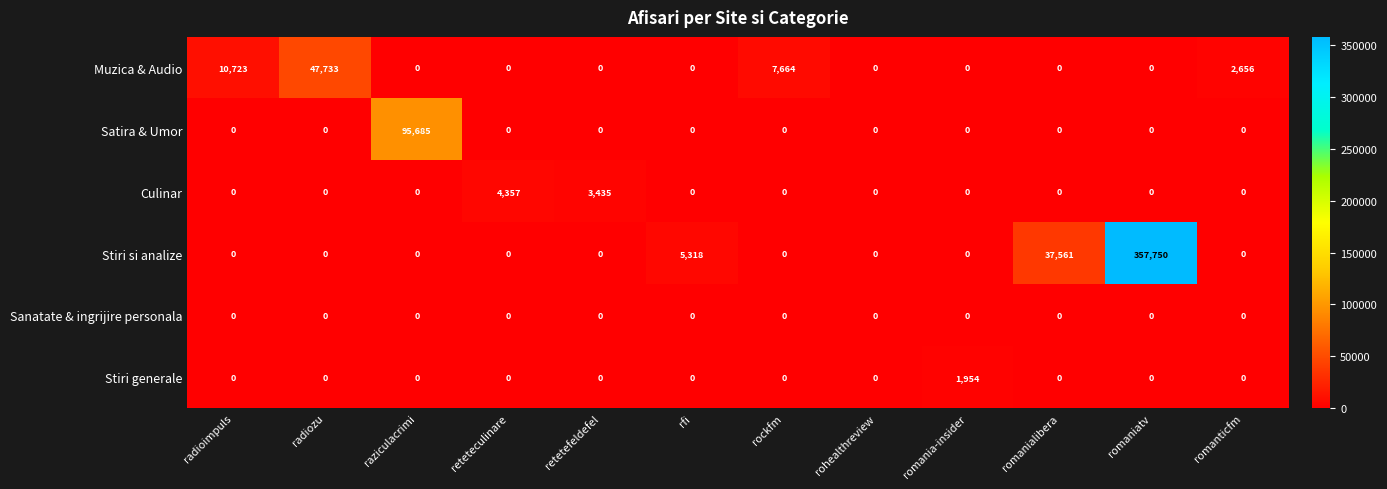

What is the difference between the highest and lowest values at rfi?

5318